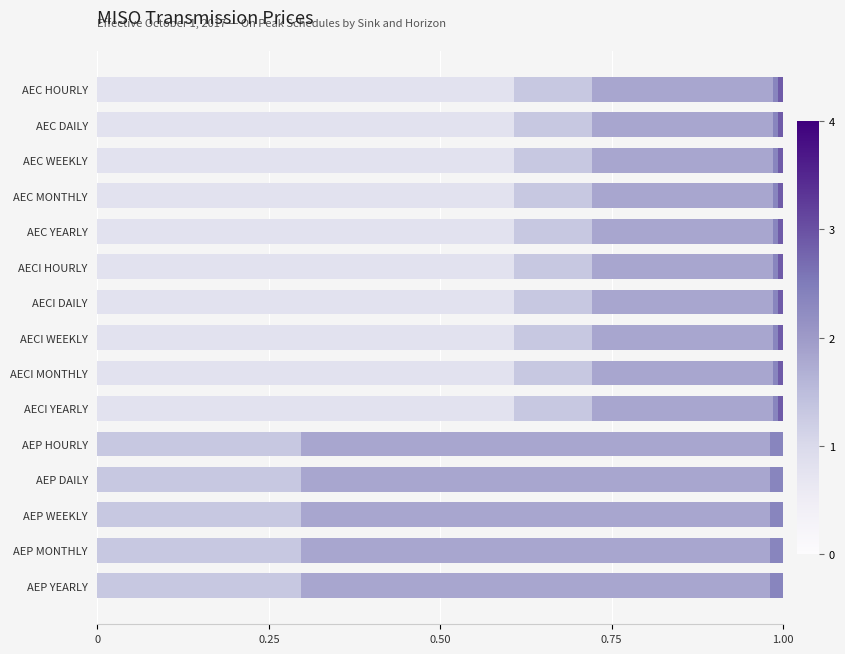

How many series are shown in this chart?

5